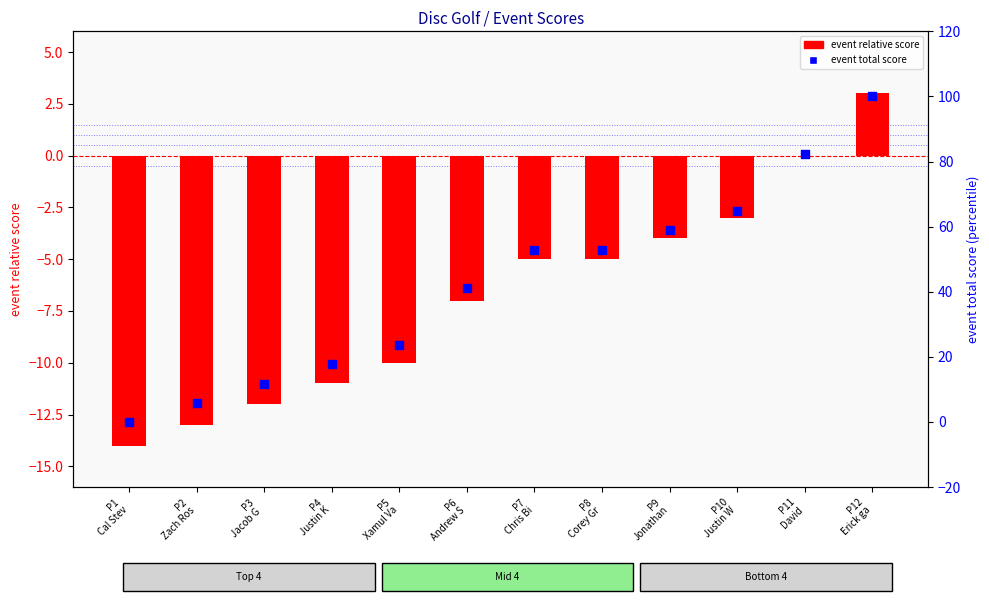

Which series reaches the minimum Y coordinate?

event relative score